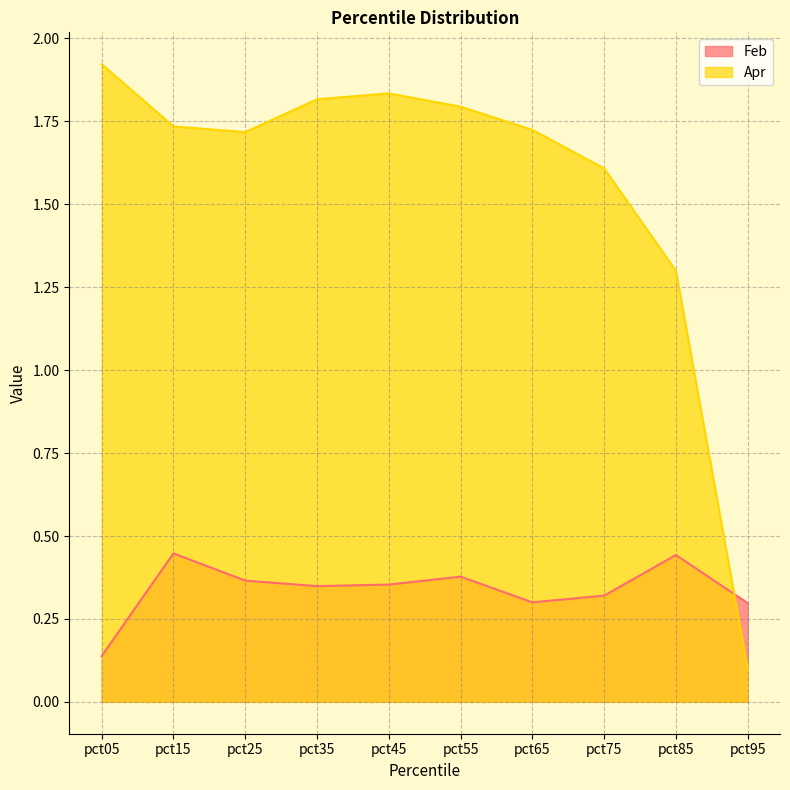

Reading left to right, list all the values displayed in this chart.

Feb: pct05=0.1	pct15=0.4	pct25=0.4	pct35=0.3	pct45=0.4	pct55=0.4	pct65=0.3	pct75=0.3	pct85=0.4	pct95=0.3
Apr: pct05=1.9	pct15=1.7	pct25=1.7	pct35=1.8	pct45=1.8	pct55=1.8	pct65=1.7	pct75=1.6	pct85=1.3	pct95=0.1